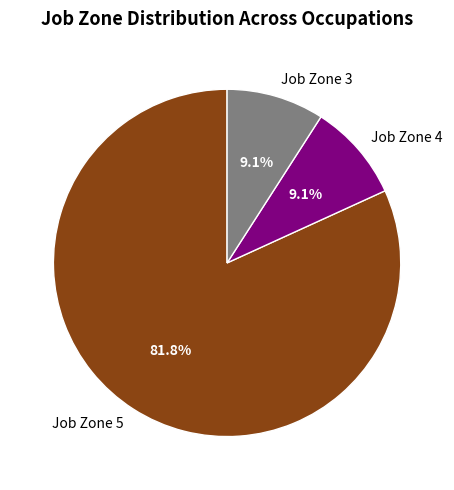

How much of the chart is everything except Job Zone 4?

90.9%